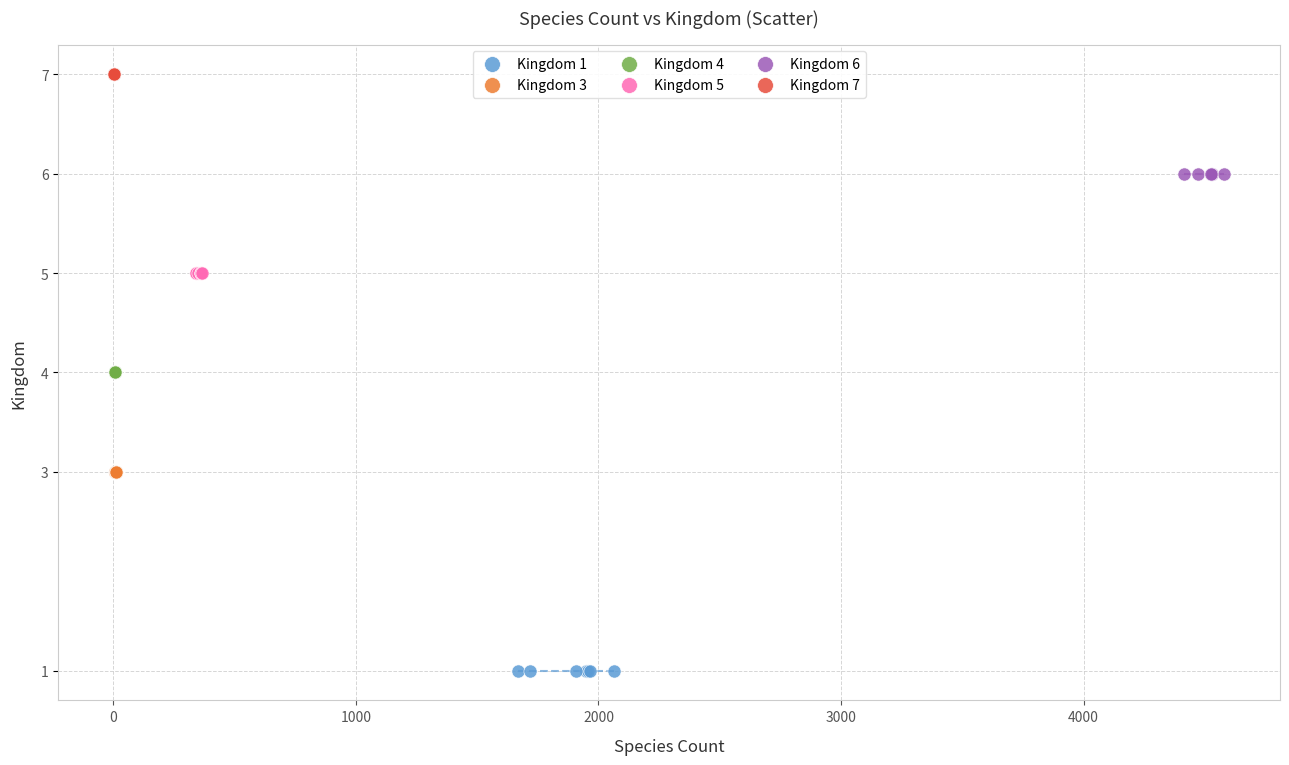

Which series reaches the minimum Y coordinate?

Kingdom 1